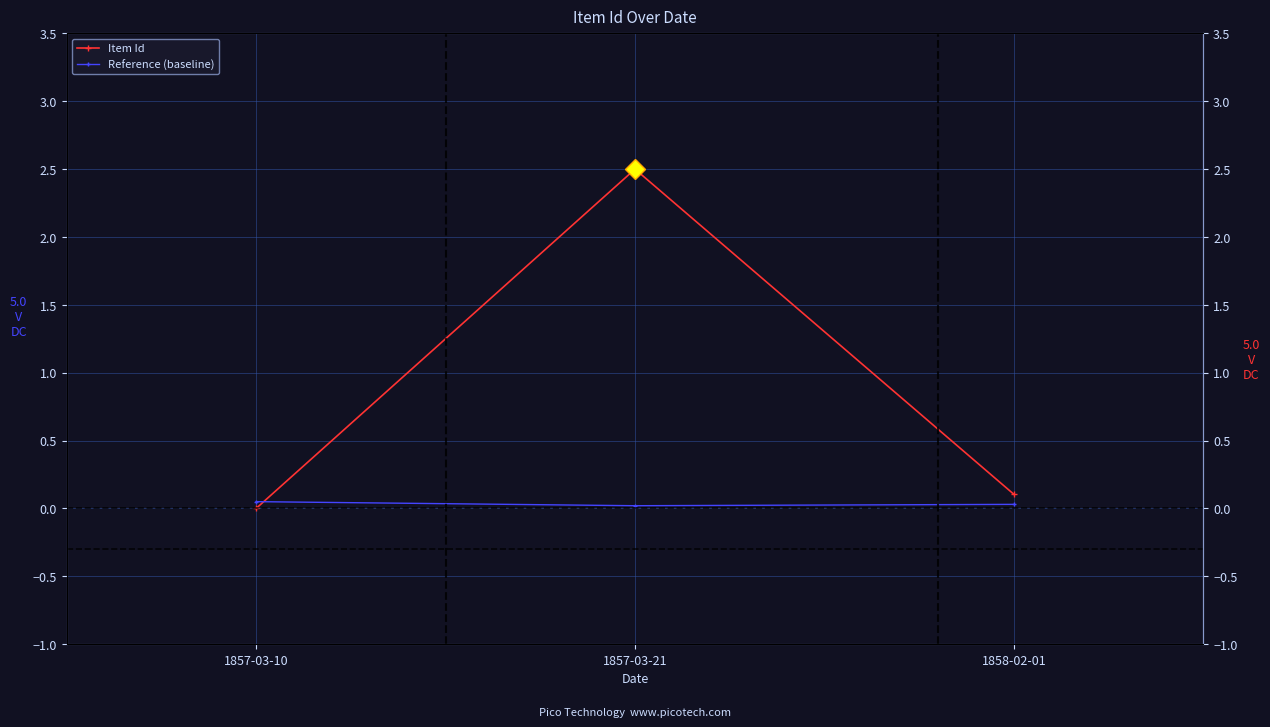

How many lines are shown in the chart?

2